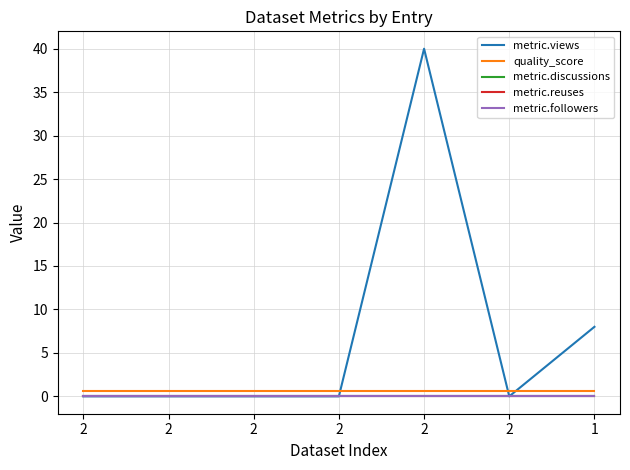

True or false: metric.followers and metric.views intersect in this chart.

False